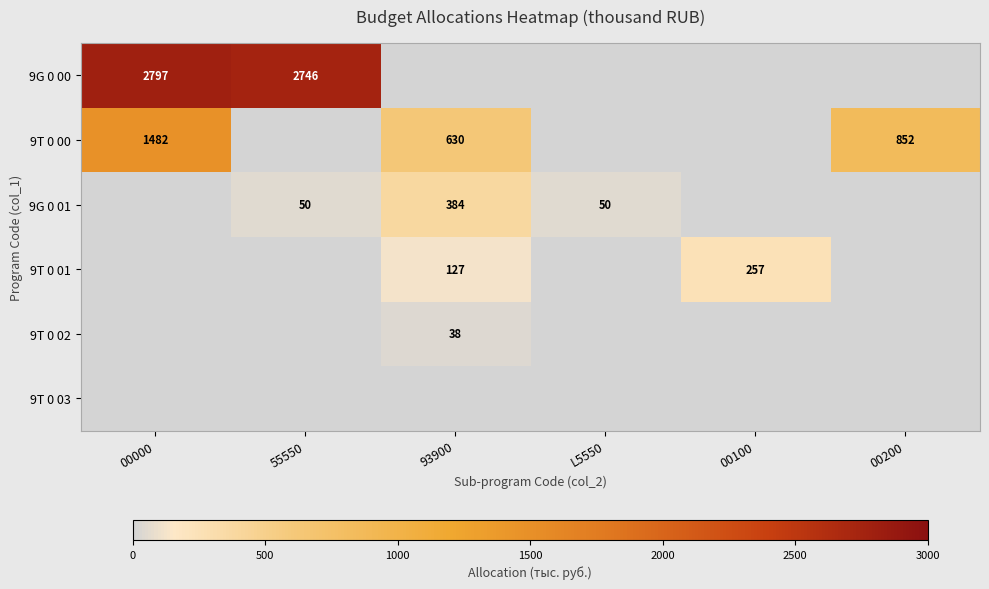

What is the sum of all 9G 0 00 values?

5542.8